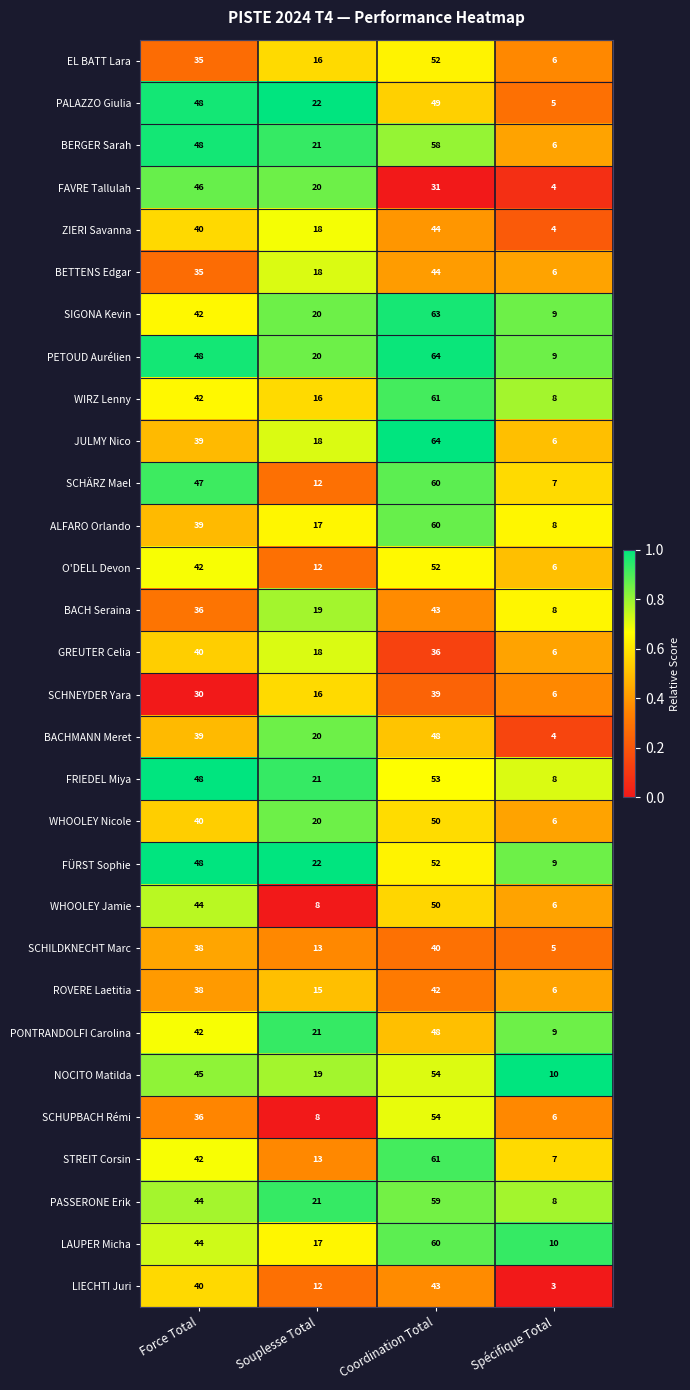

What is the total value across all series at Spécifique Total?

201